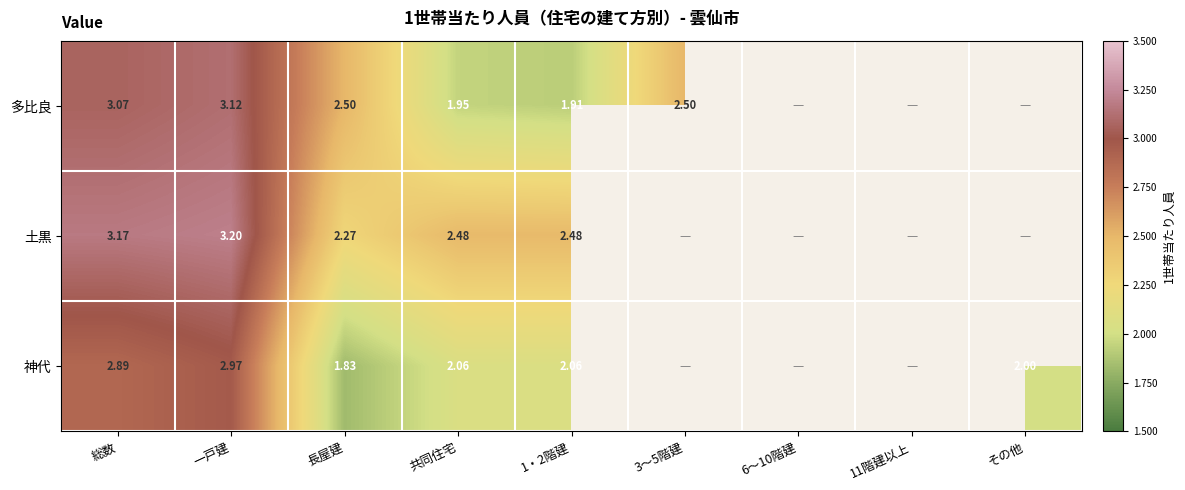

At 1・2階建, list the series in order from largest to smallest.

土黒, 神代, 多比良